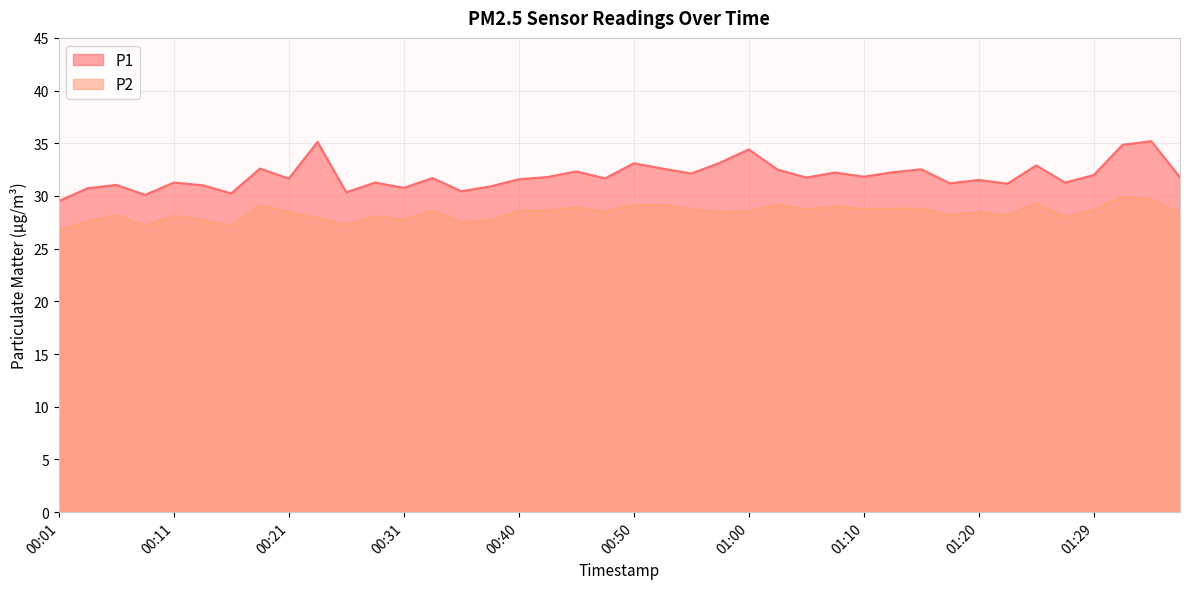

True or false: P1 has a value of 31.7 at 00:48.

True